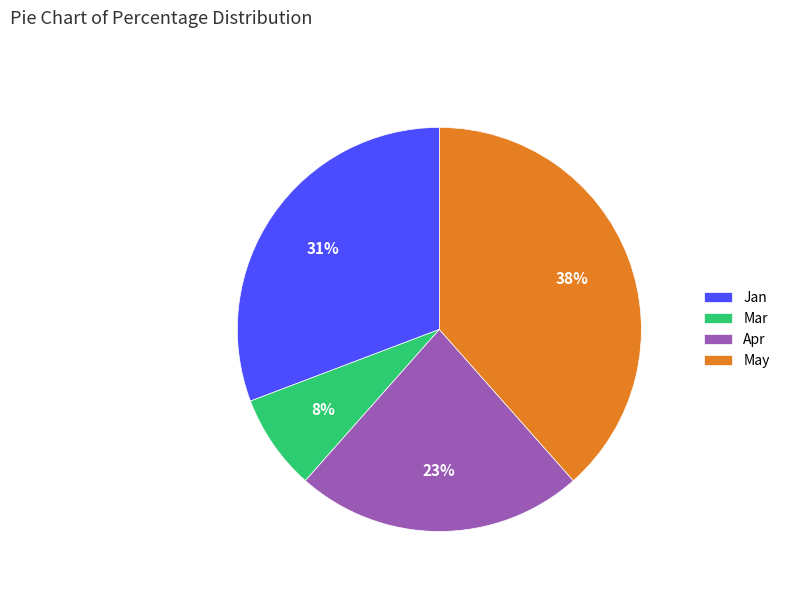

True or false: Jan accounts for 31% of the total.

True